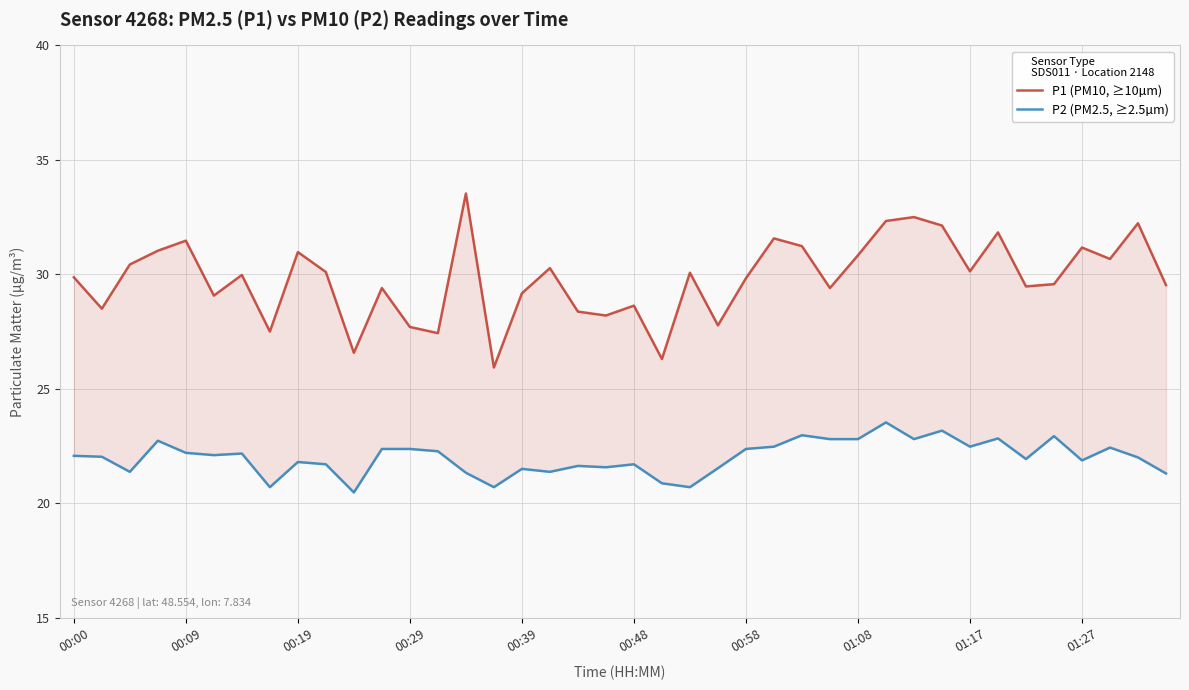

Between 00:29 and 30, which series saw the biggest shift?

P1 (PM10, ≥10µm)